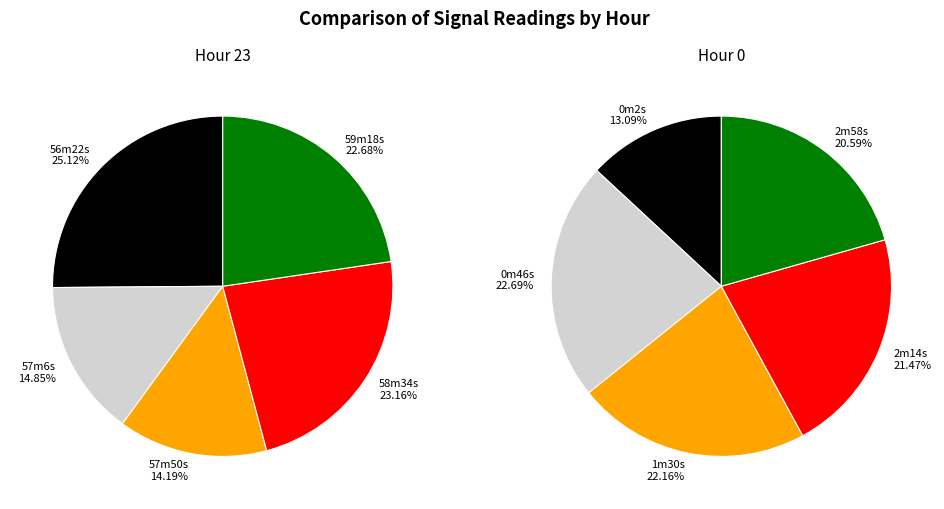

Which series has the widest spread of values?

Hour 0